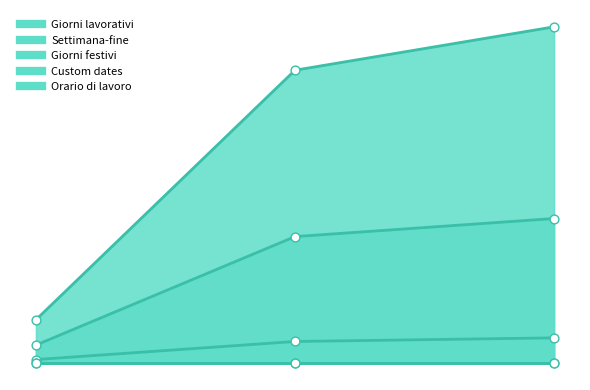

Which series has the widest spread of Y values?

Giorni lavorativi